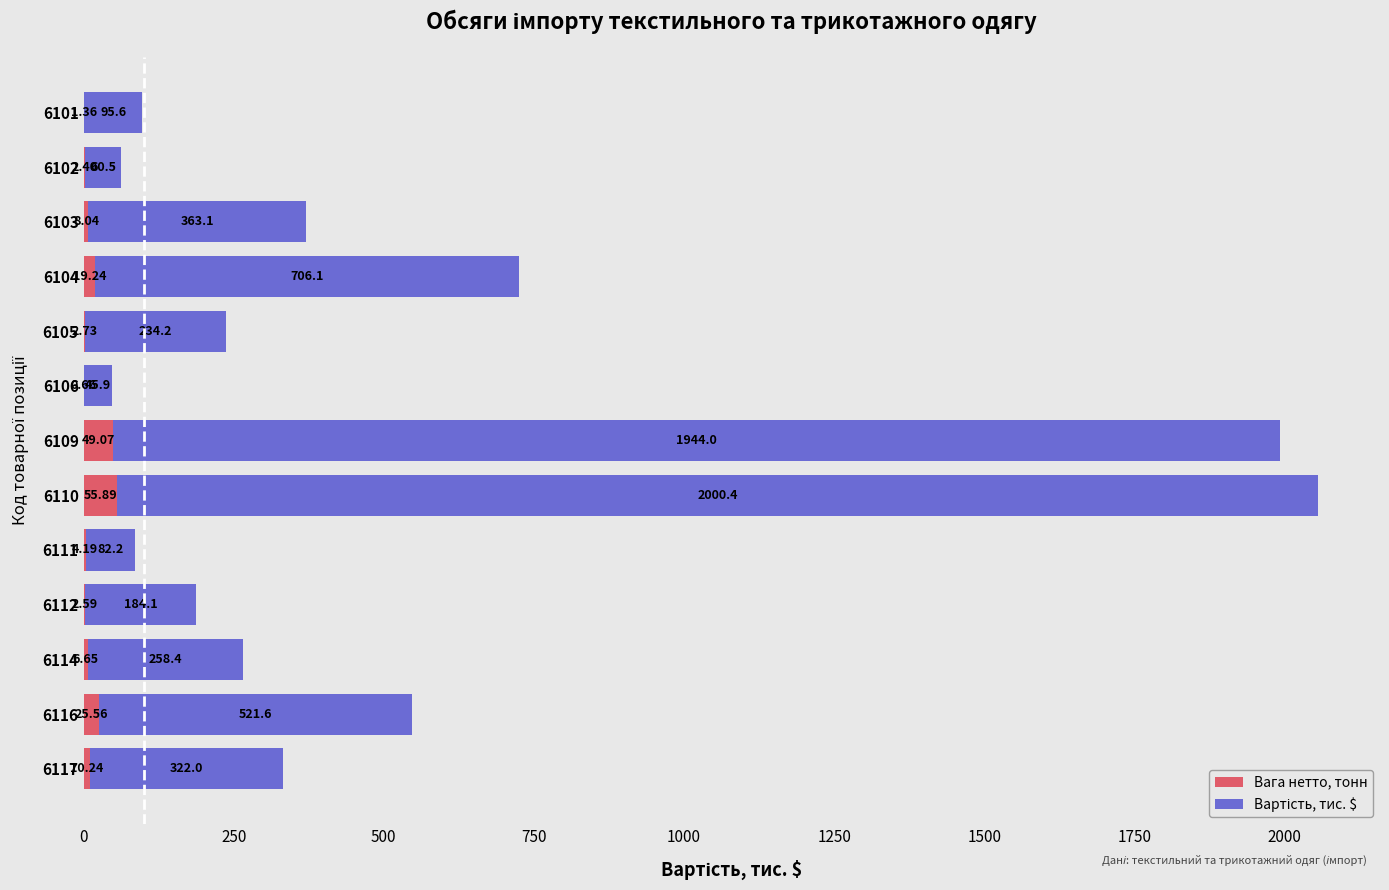

How many data points in Вага нетто, тонн are above 6?

7